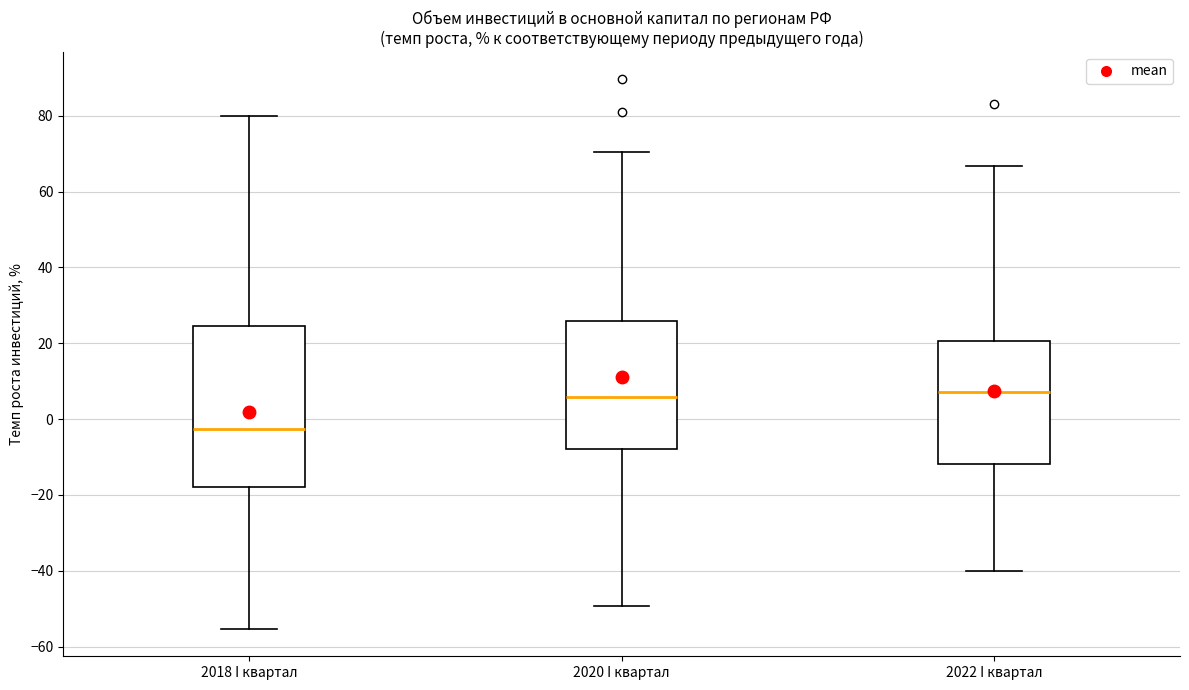

Which box's median line is the lowest?

2018 I квартал